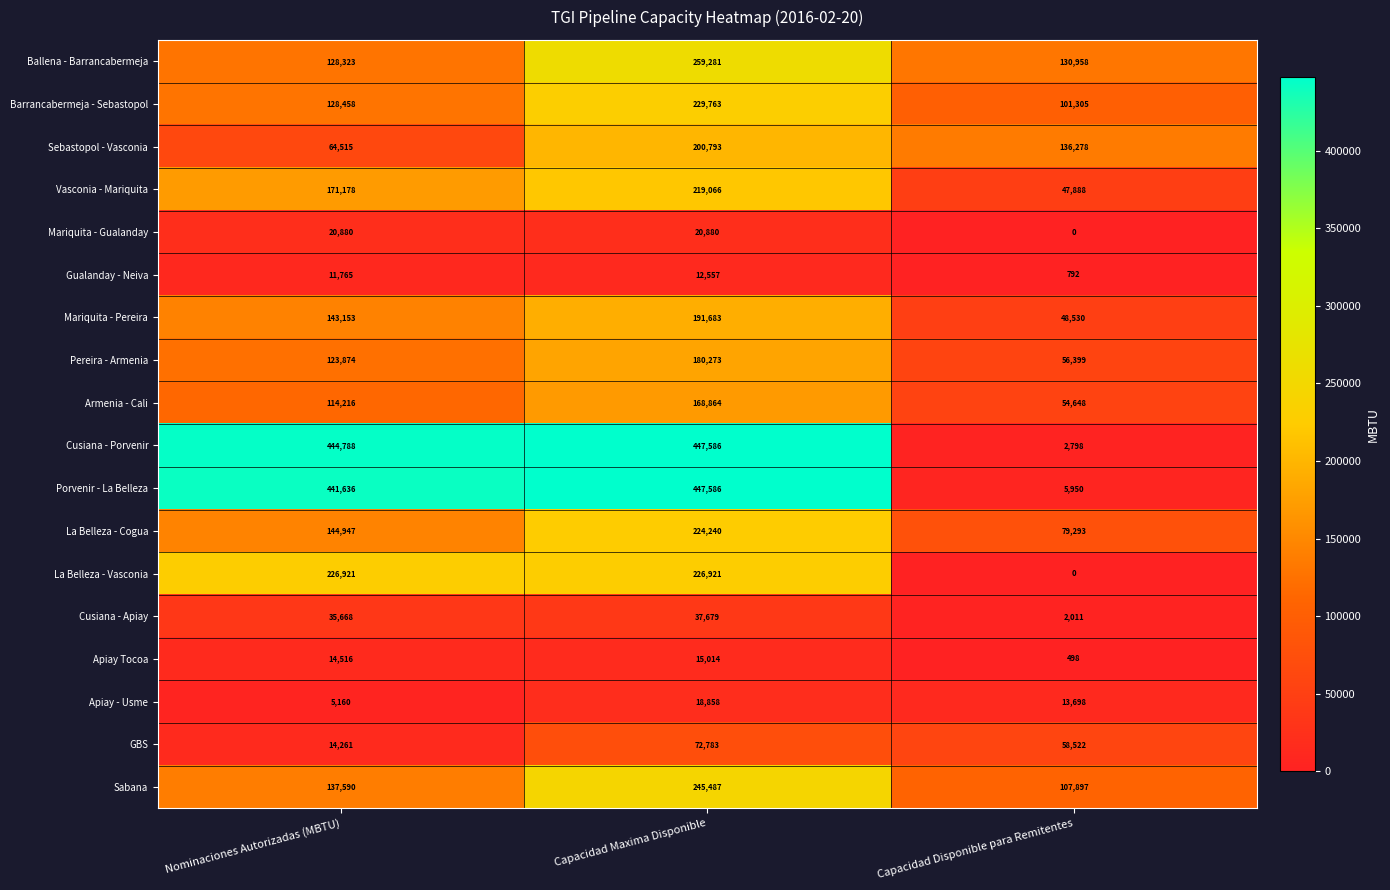

How many series are shown in this chart?

18